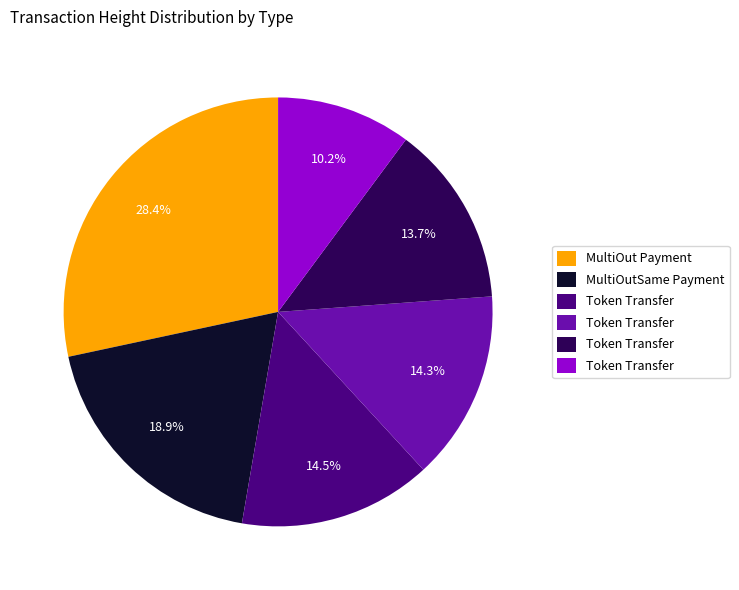

Is there a majority slice in this chart?

No